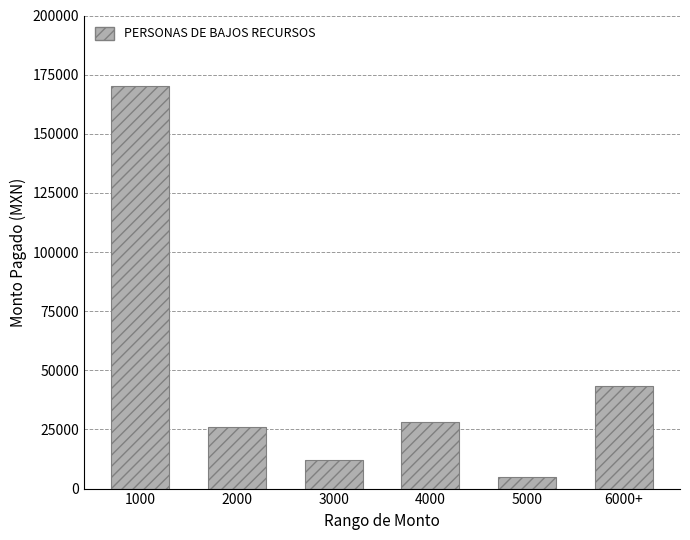

What position from the left is 3000?

3